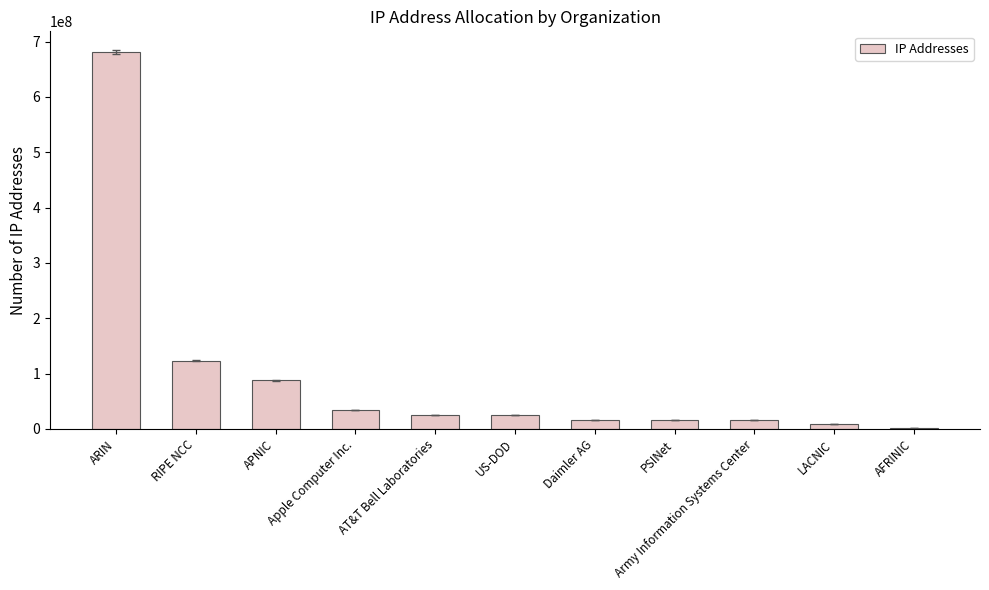

Which label corresponds to the largest value in the chart?

ARIN